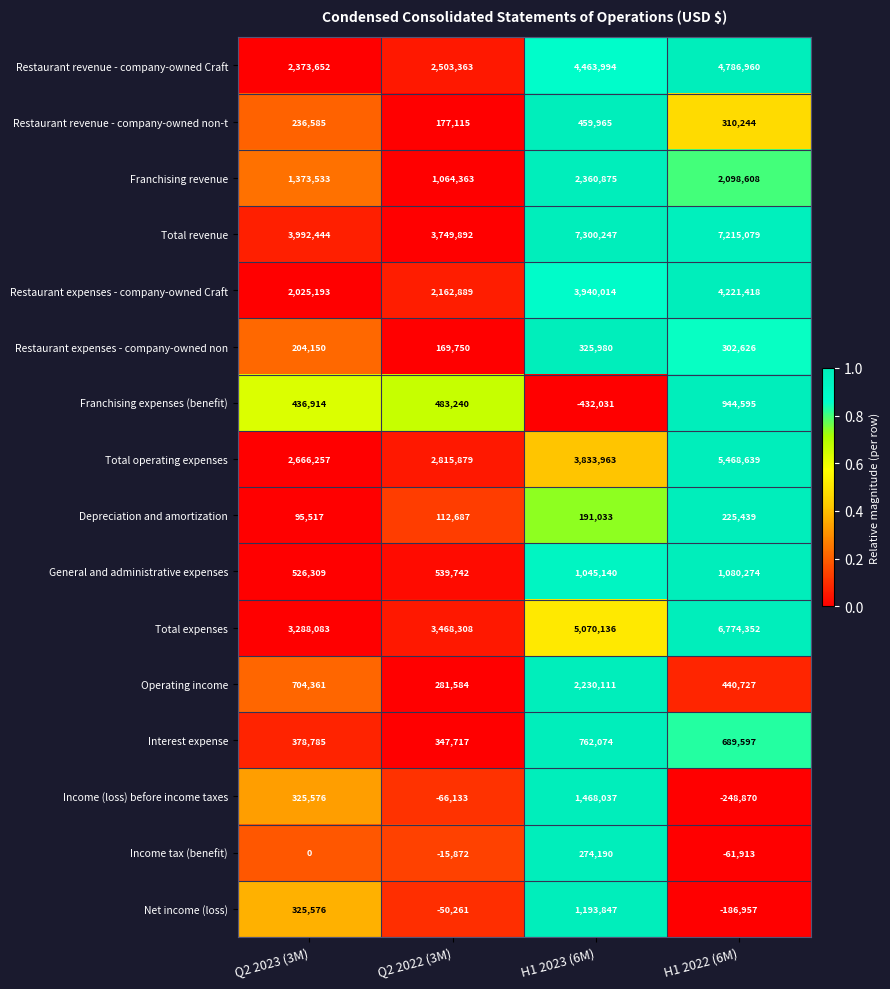

What is the difference between the Total operating expenses values at H1 2023 (6M) and H1 2022 (6M)?

1634676